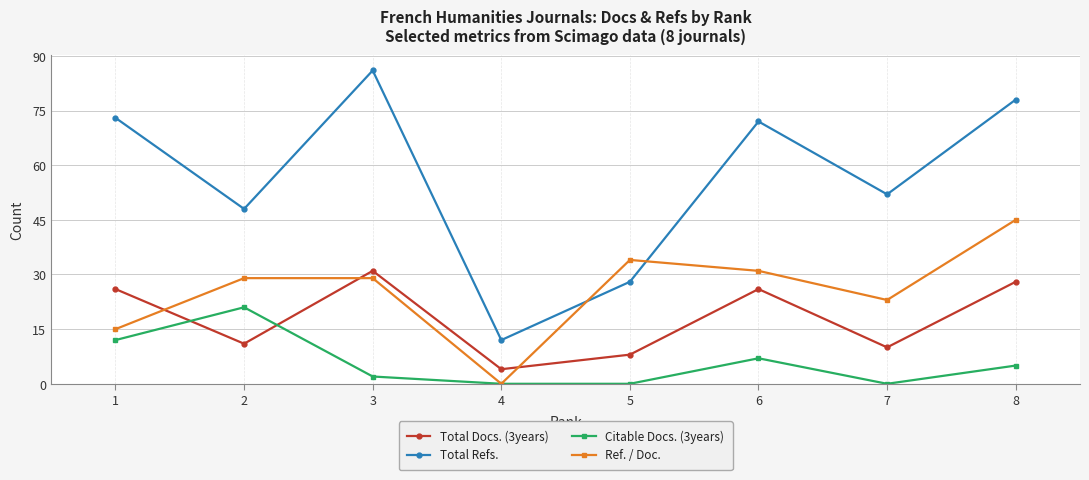

Reading left to right, transcribe all the data shown in this chart.

Total Docs. (3years): 26	11	31	4	8	26	10	28
Total Refs.: 73	48	86	12	28	72	52	78
Citable Docs. (3years): 12	21	2	0	0	7	0	5
Ref. / Doc.: 15	29	29	0	34	31	23	45